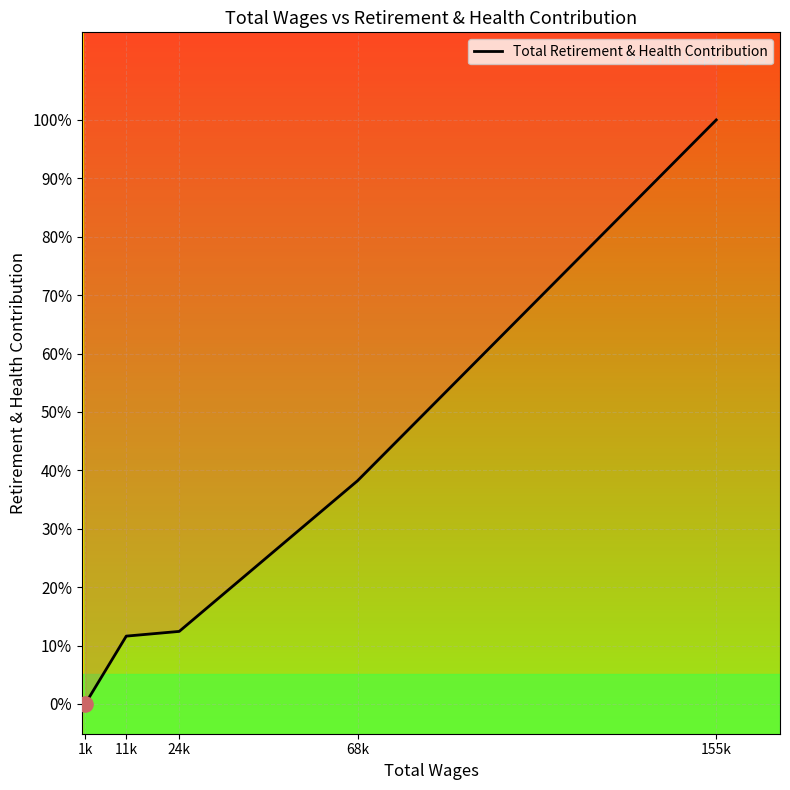

Approximately how many times larger is the value at 155k compared to 68k?

2.6